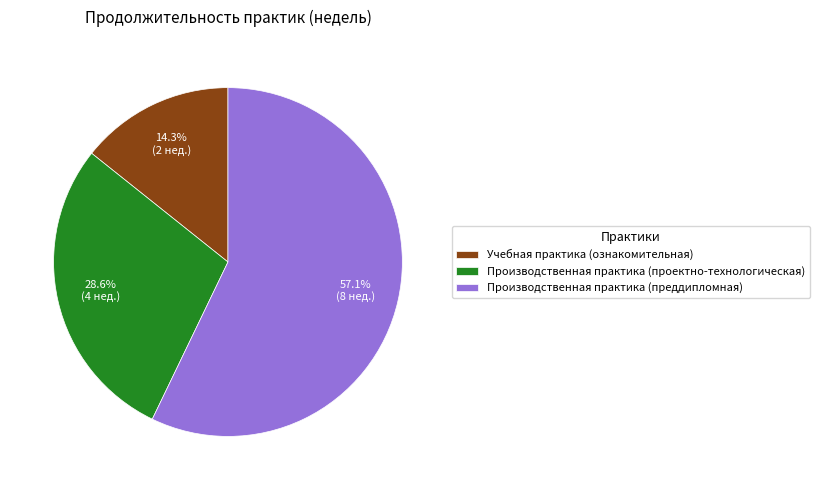

Is it true that Производственная практика (преддипломная) is 71% of the pie?

False